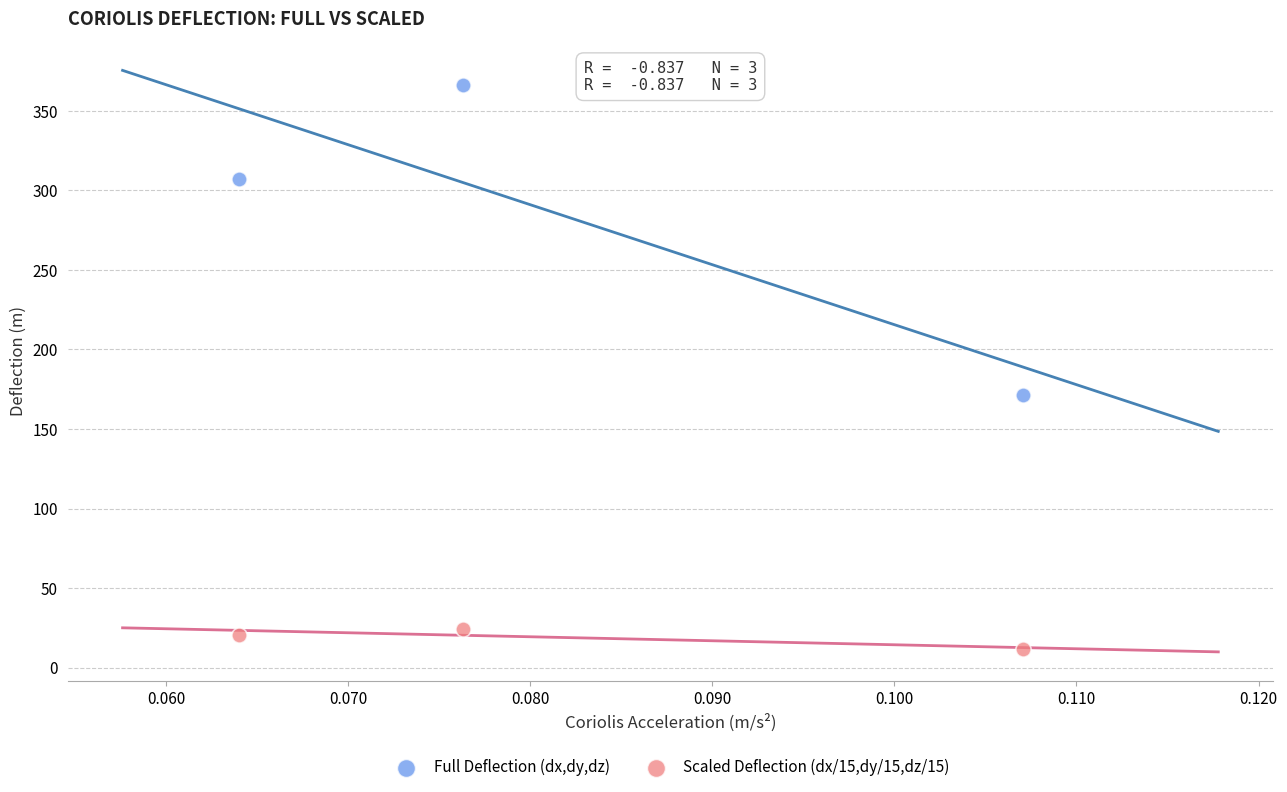

Which series has the widest spread of Y values?

Full Deflection (dx,dy,dz)